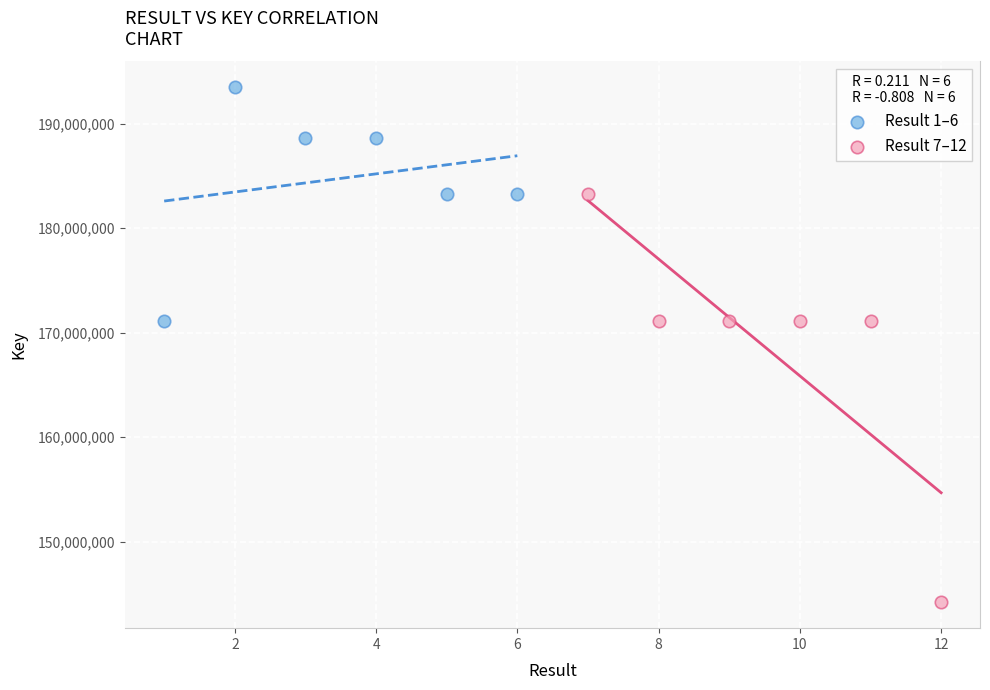

Which series contains the lowest Y value?

Result 7–12